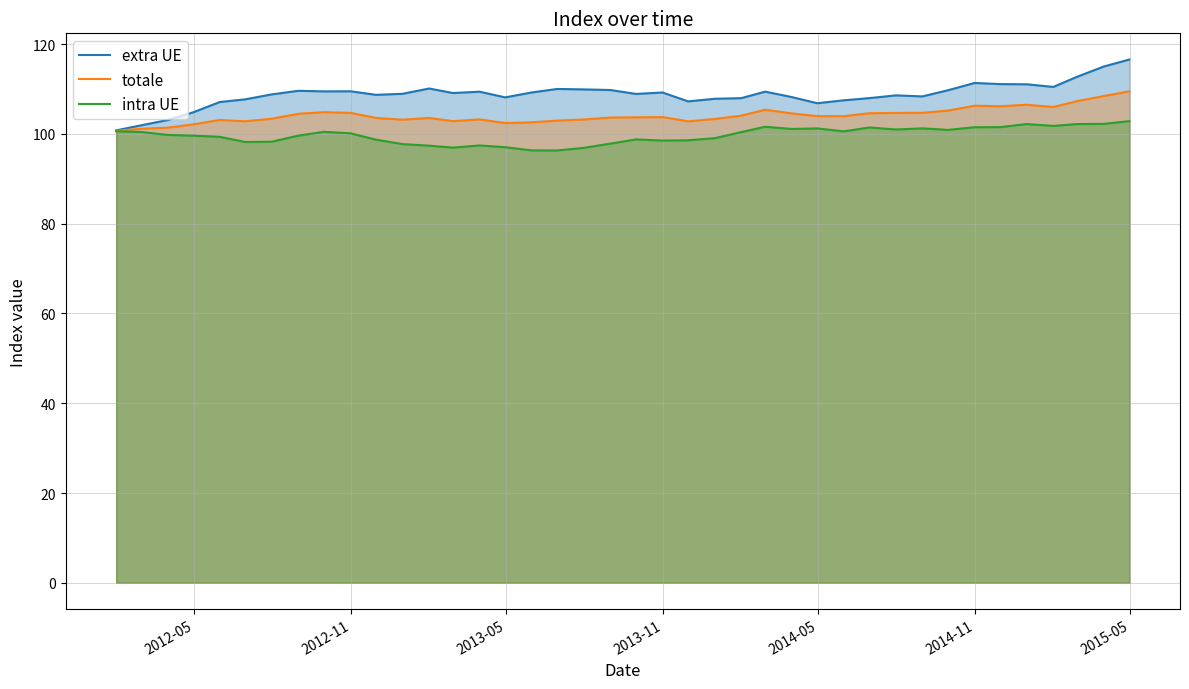

In totale, how many points are lower than both neighbors (excluding endpoints)?

8